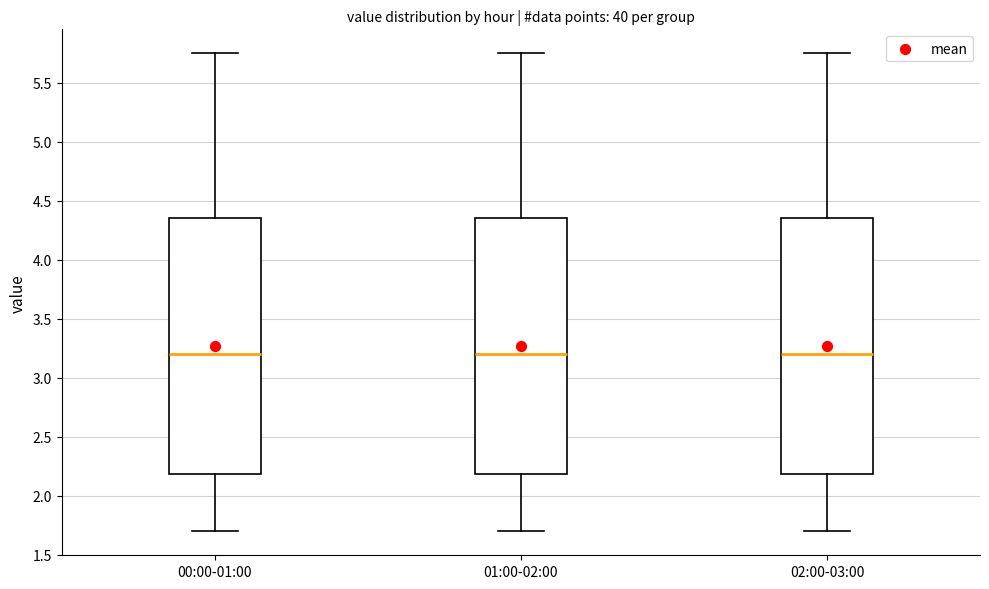

Reading left to right, transcribe this box plot: for each box, give where its median line is, the range the box spans, and where its two whiskers end, as read against the y-axis. The values are not printed on the chart, so give them approximately, as read against the axis.

00:00-01:00: median 3.20, box 2.20 to 4.35, whiskers 1.70 to 5.75
01:00-02:00: median 3.20, box 2.20 to 4.35, whiskers 1.70 to 5.75
02:00-03:00: median 3.20, box 2.20 to 4.35, whiskers 1.70 to 5.75